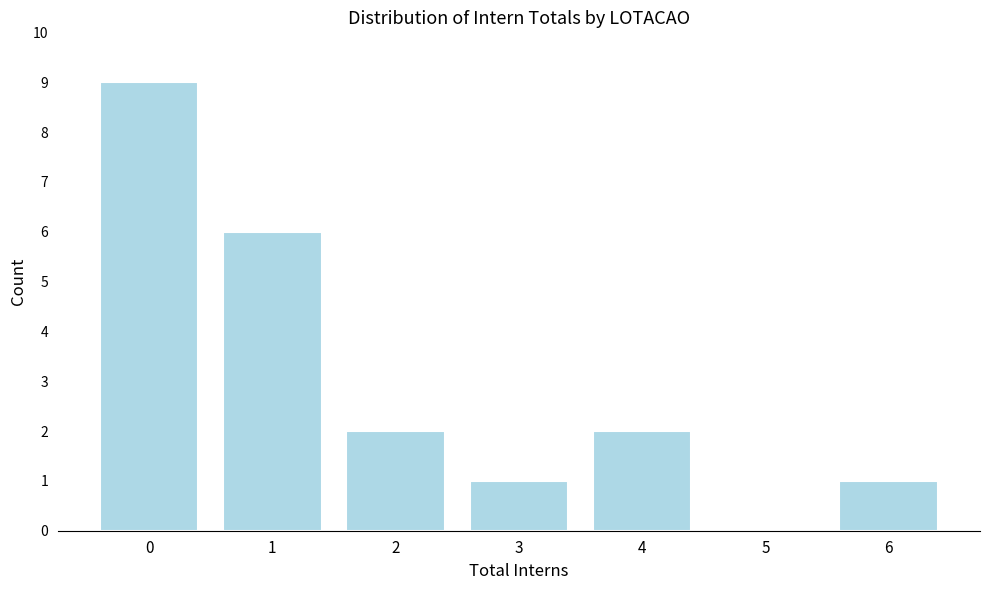

Reading left to right, what are all the values shown in this chart?

0=9	1=6	2=2	3=1	4=2	5=0	6=1